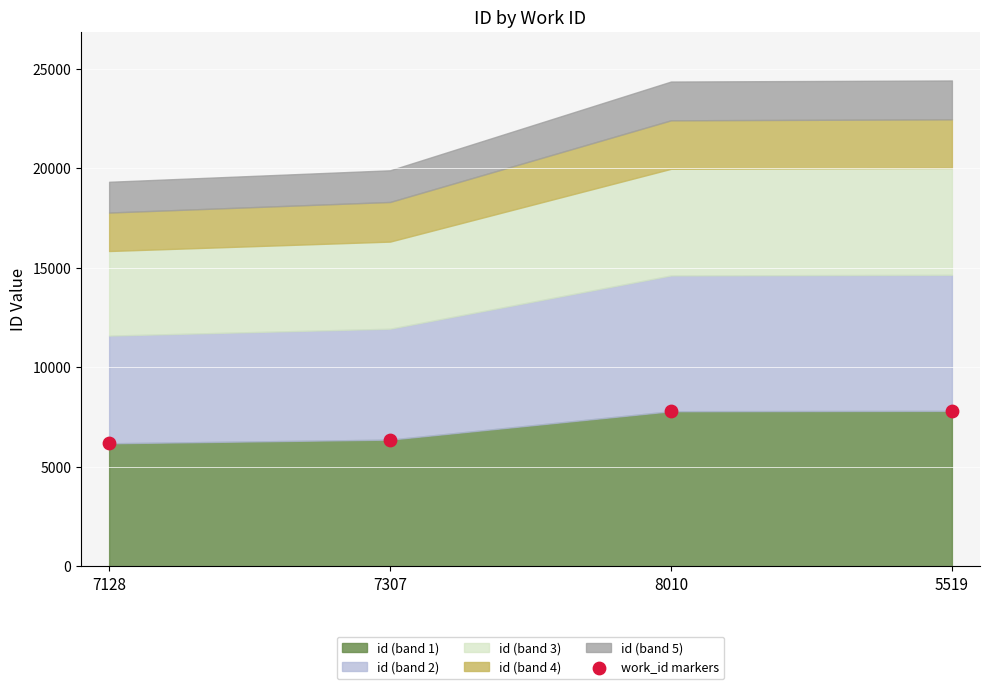

What is the range of Y values (max minus min)?

1629.4